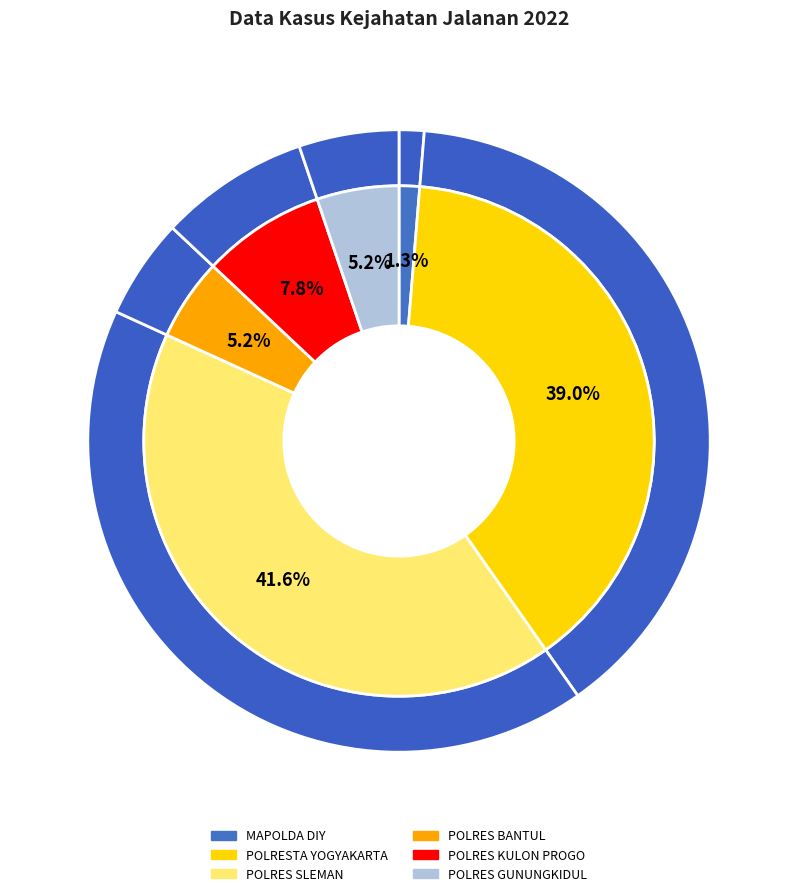

Rank the categories by value from lowest to highest.

MAPOLDA DIY, POLRES BANTUL, POLRES GUNUNGKIDUL, POLRES KULON PROGO, POLRESTA YOGYAKARTA, POLRES SLEMAN